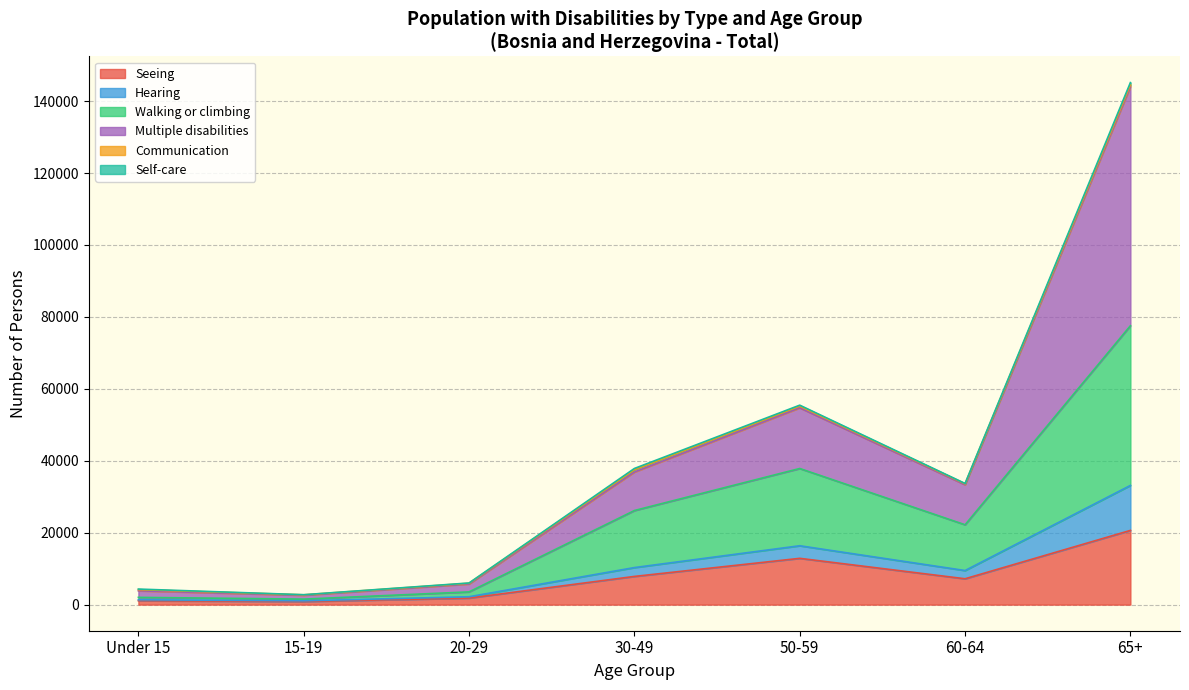

At which category is the sum across all series the highest?

65+